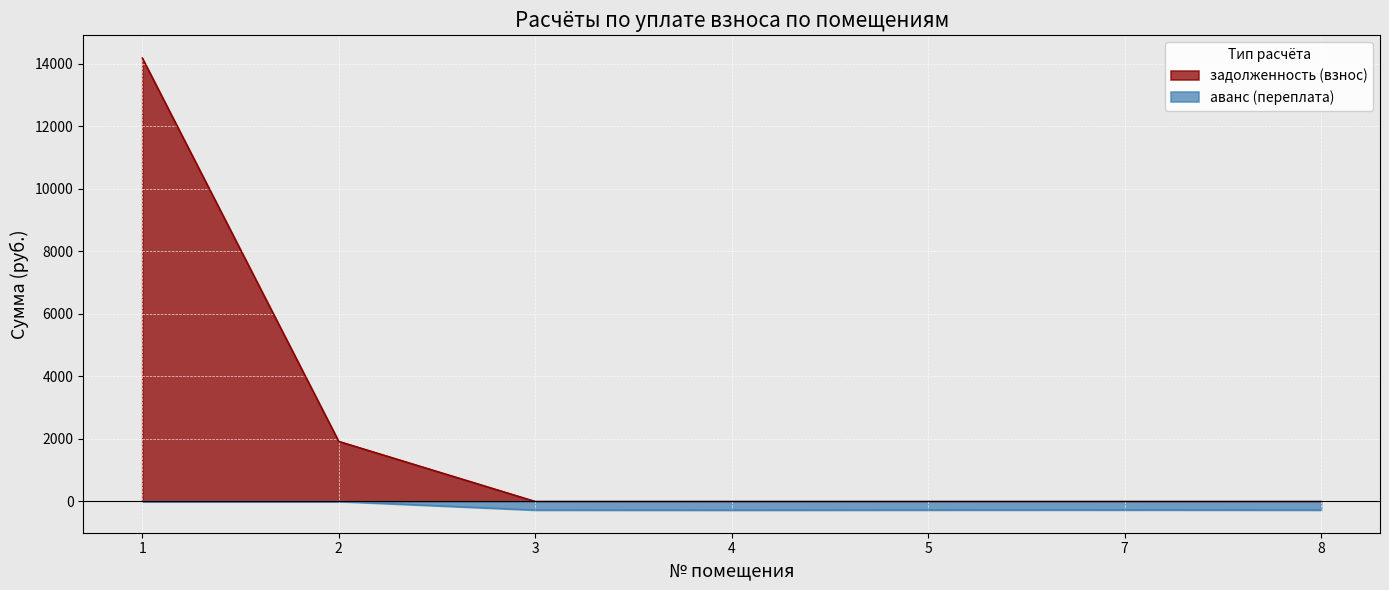

Reading right to left, list all the values displayed in this chart.

задолженность (взнос): 8=0.0	7=0.0	5=0.0	4=0.0	3=0.0	2=1920.4	1=14178.1
аванс (переплата): 8=-275.6	7=-271.9	5=-274.3	4=-278.6	3=-275.6	2=0.0	1=0.0